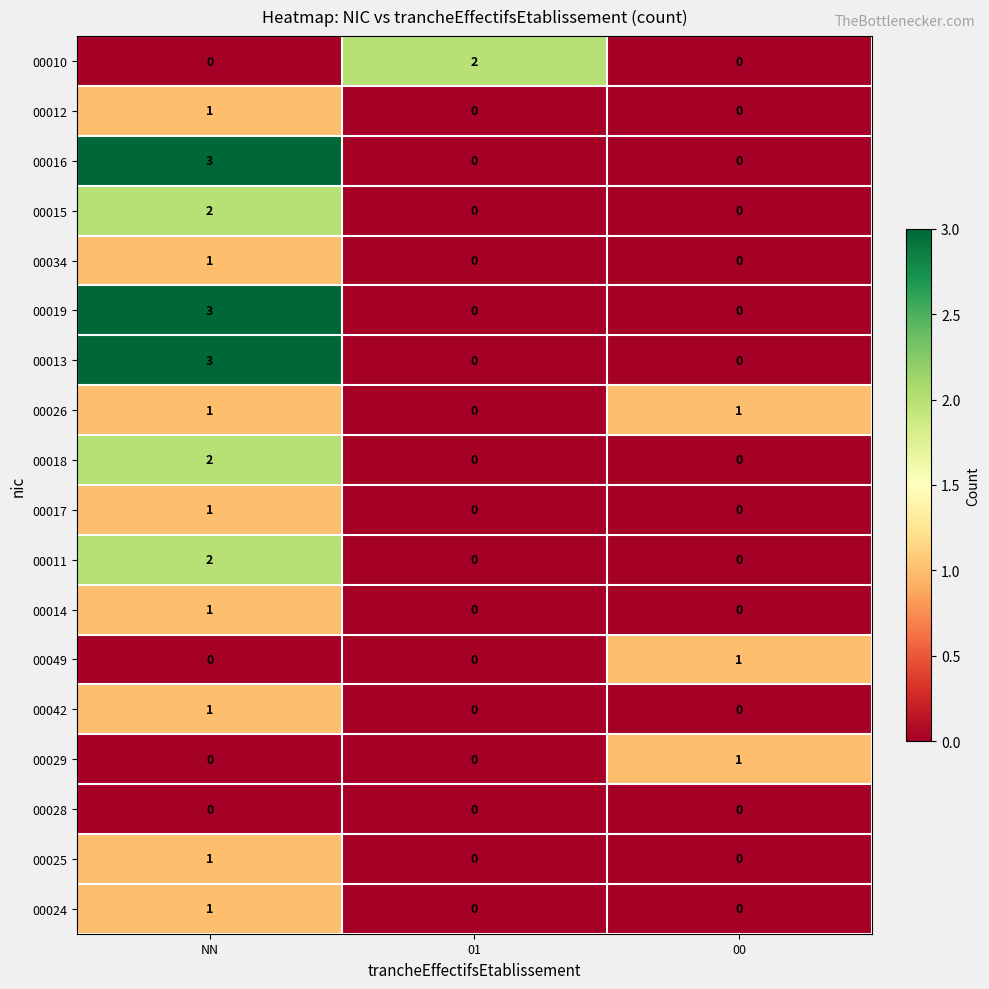

What is the greatest value displayed?

3